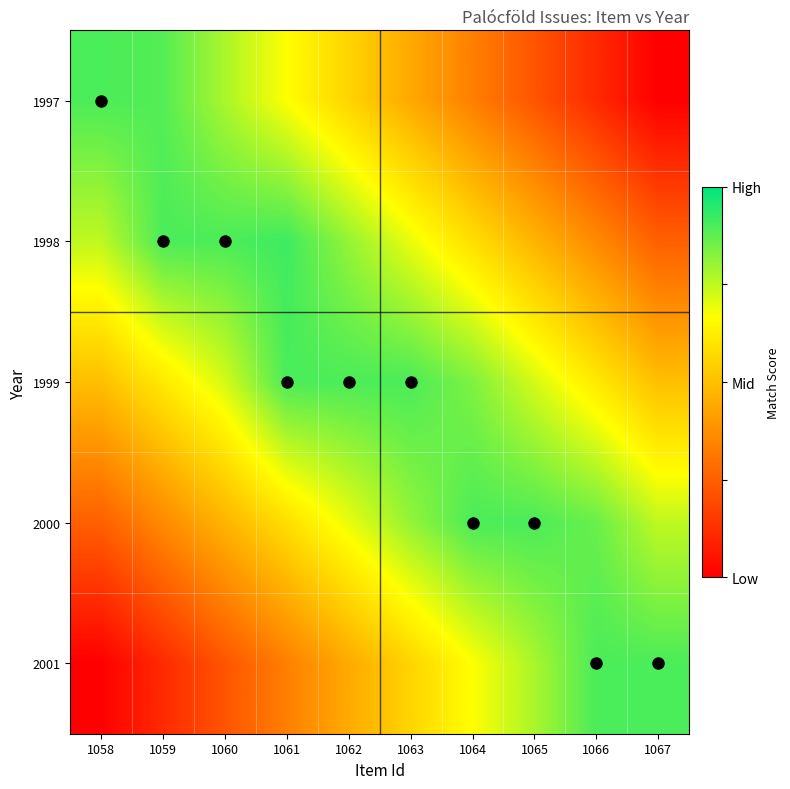

At which category is the sum across all series the highest?

1062